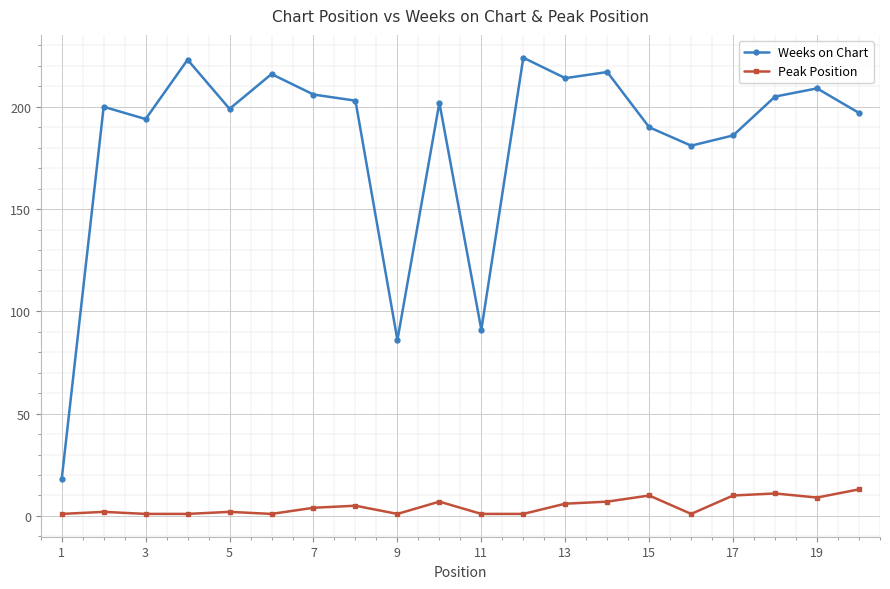

Reading right to left, list all the values displayed in this chart.

Weeks on Chart: 197	209	205	186	181	190	217	214	224	91	202	86	203	206	216	199	223	194	200	18
Peak Position: 13	9	11	10	1	10	7	6	1	1	7	1	5	4	1	2	1	1	2	1